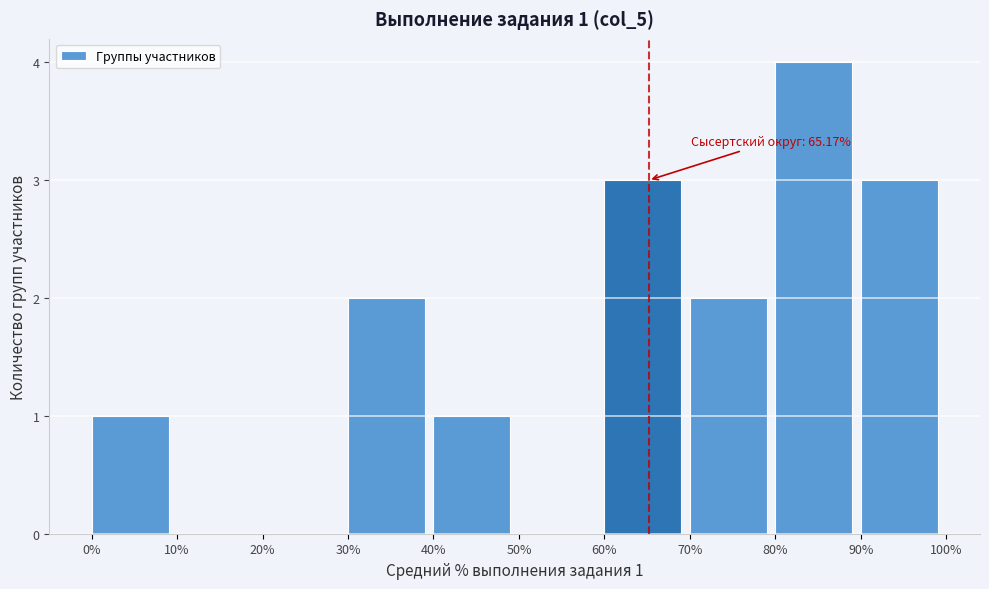

Over which range of the x-axis is the bar tallest?

80% to 90%